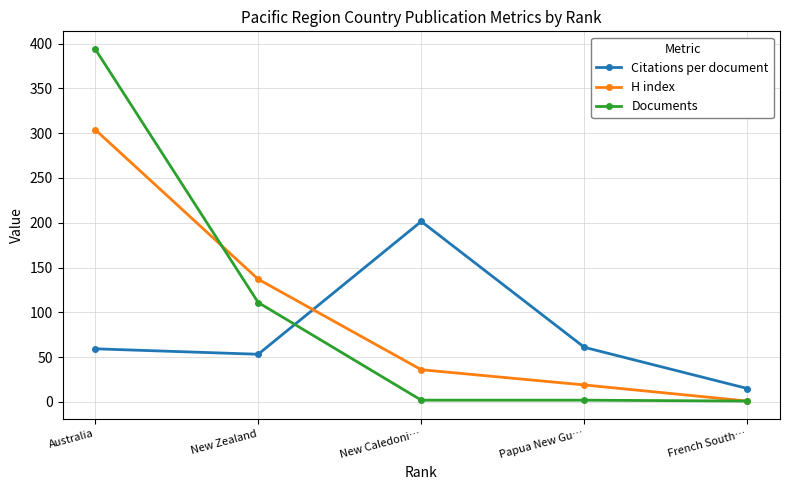

Read the H index value at New Zealand.

137.0